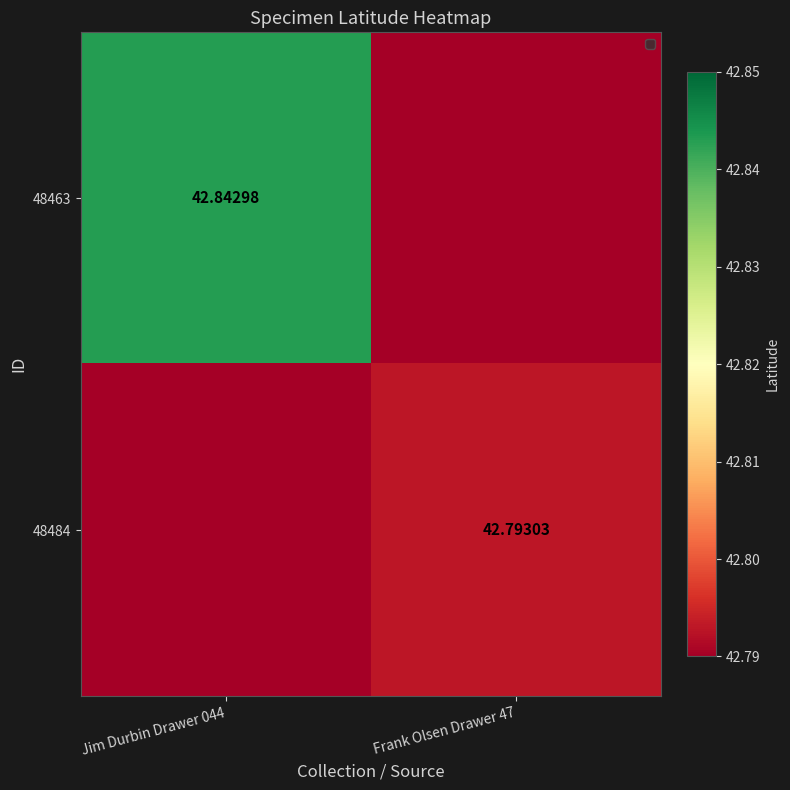

What is the sum of all 48463 values?

85.6